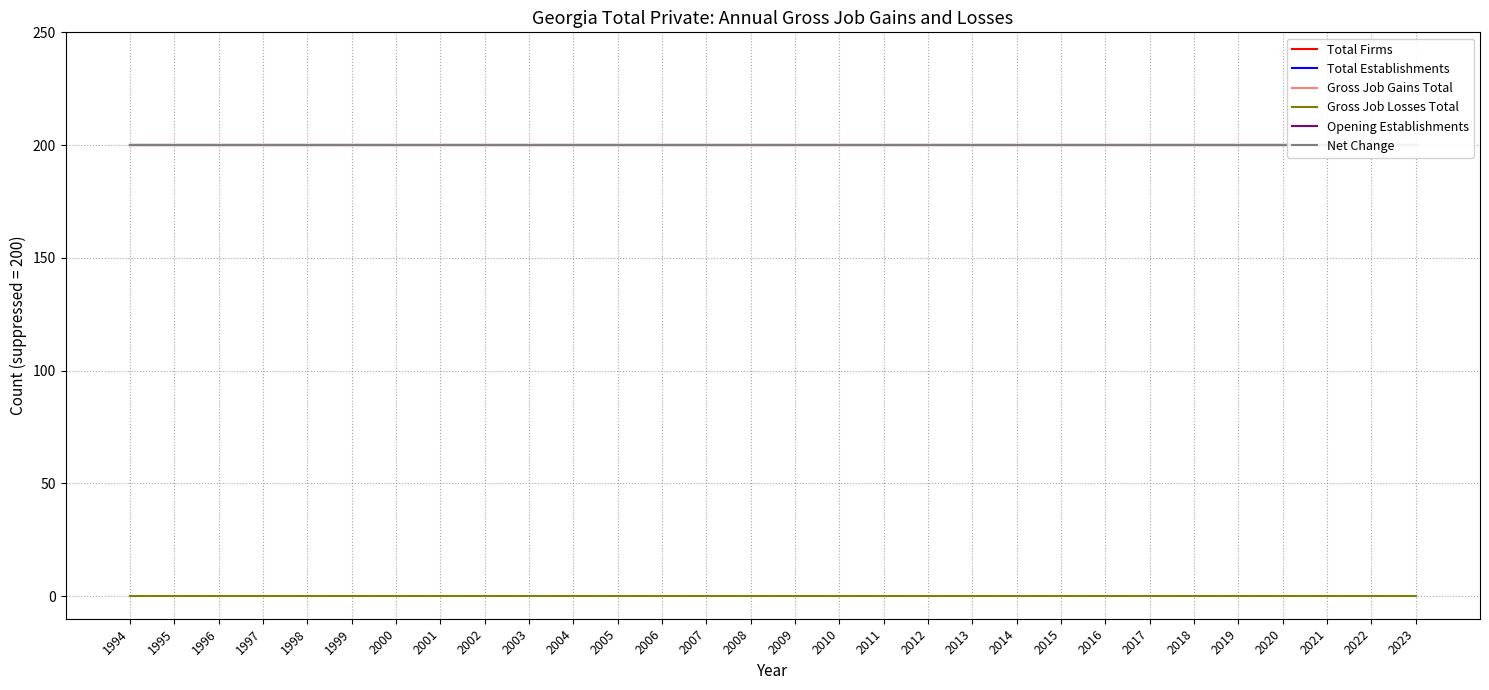

What is the value of the Gross Job Gains Total point at the 27th from the left?

200